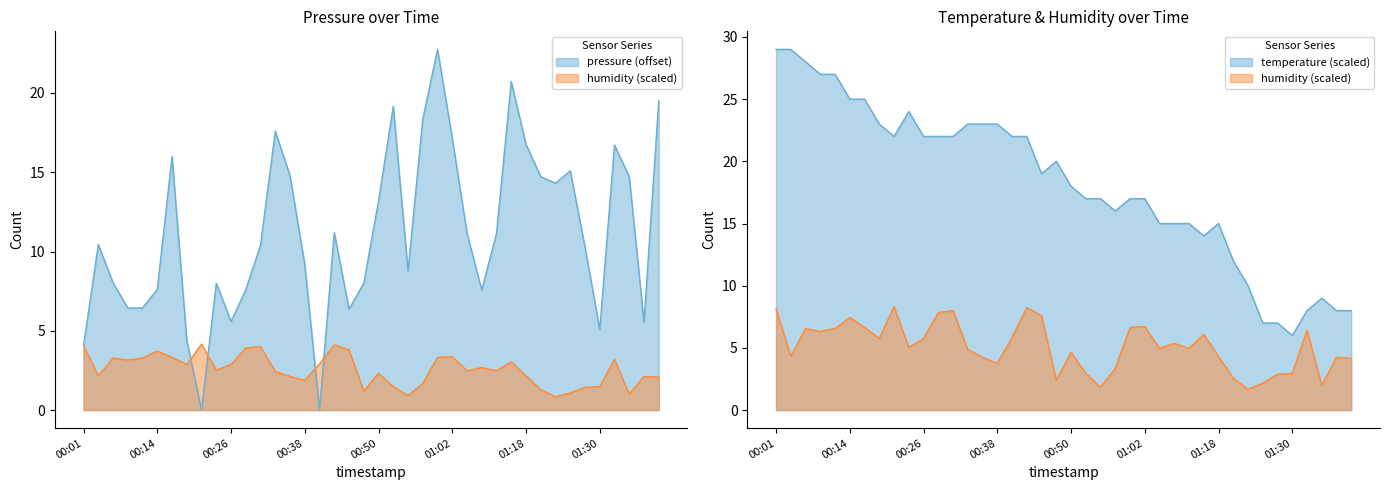

What is the approximate value of humidity at 01:35?

1.0